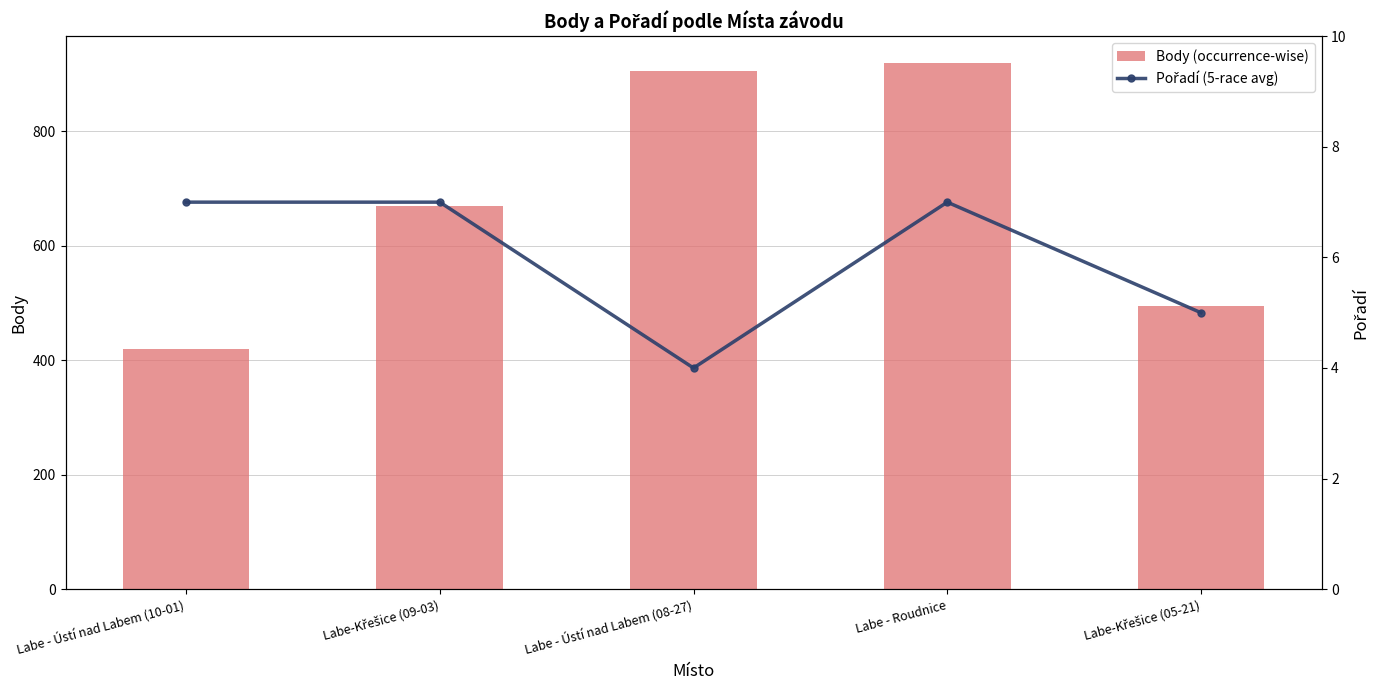

Reading left to right, what are all the values shown in this chart?

Body (occurrence-wise): 420	670	906	920	494
Pořadí (5-race avg): 7	7	4	7	5